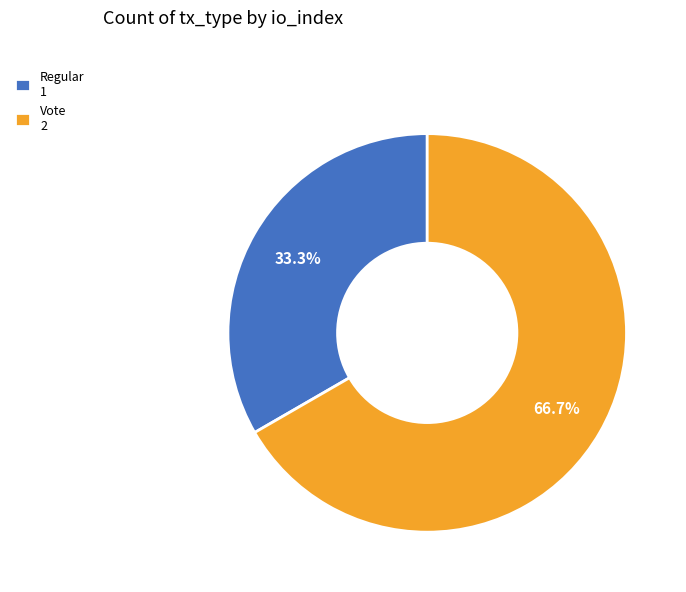

Between Vote and Regular, which is larger?

Vote